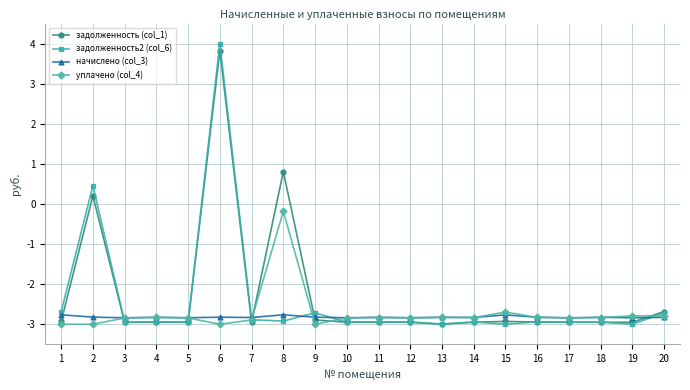

At how many categories does at least one series exceed 1?

1